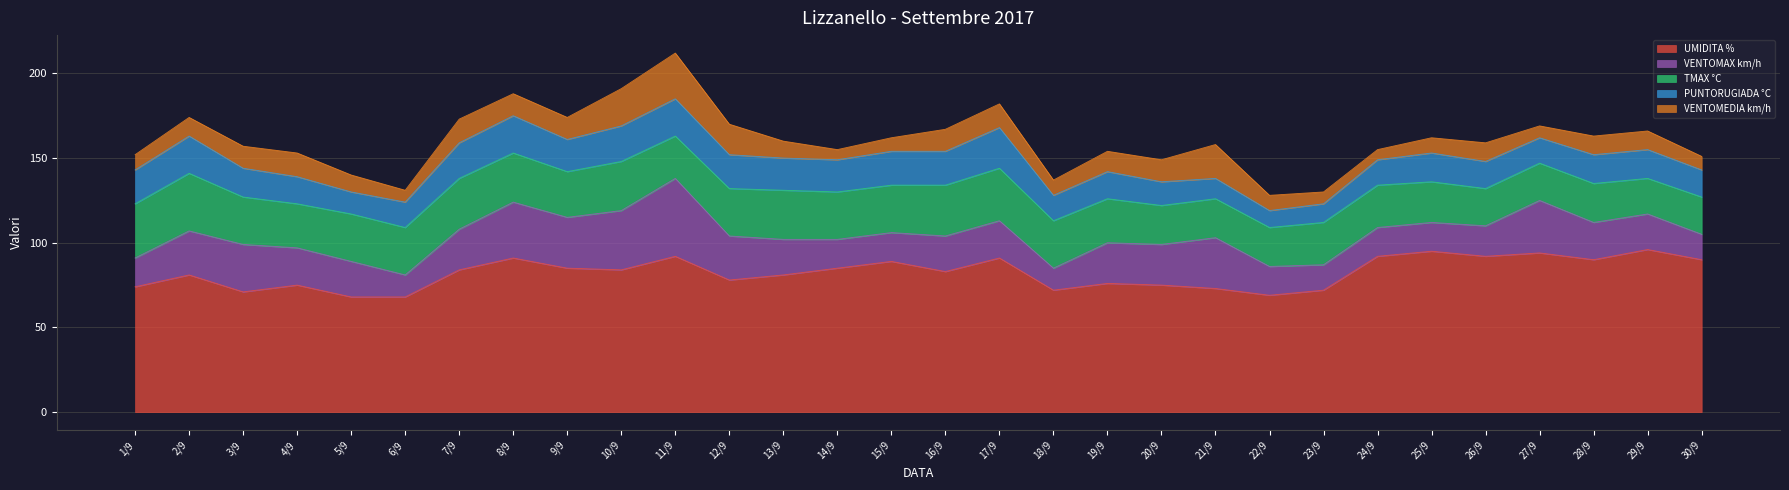

Count the number of categories in the chart.

30